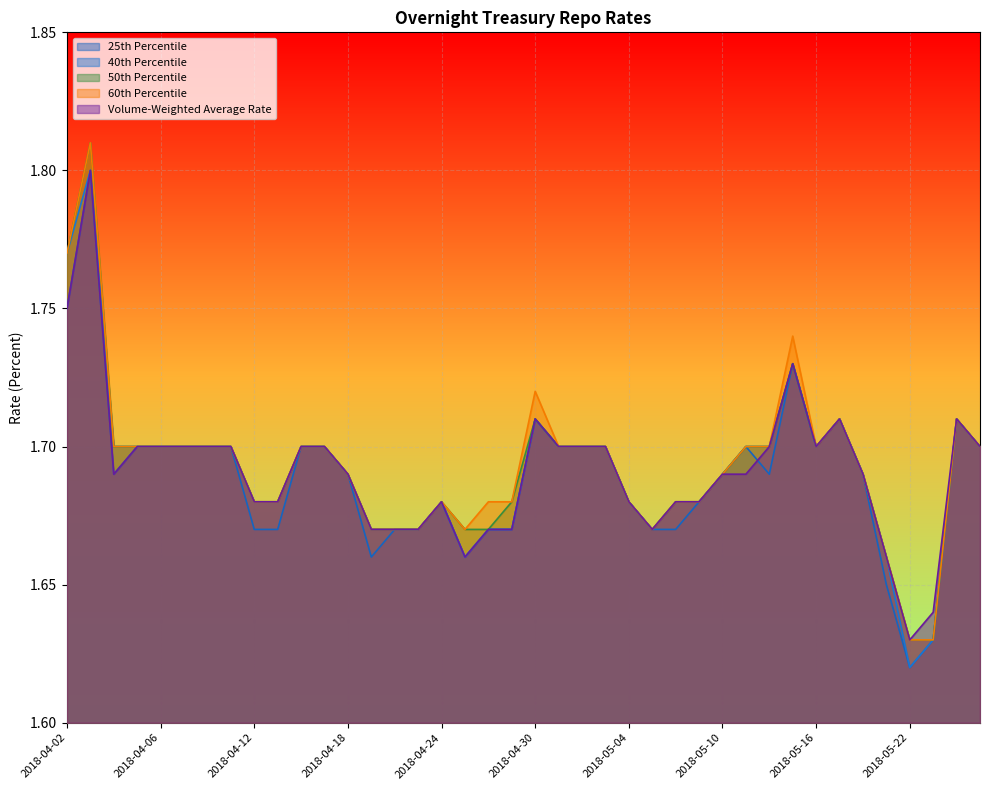

How many interior local valleys does the 50th Percentile series have?

2